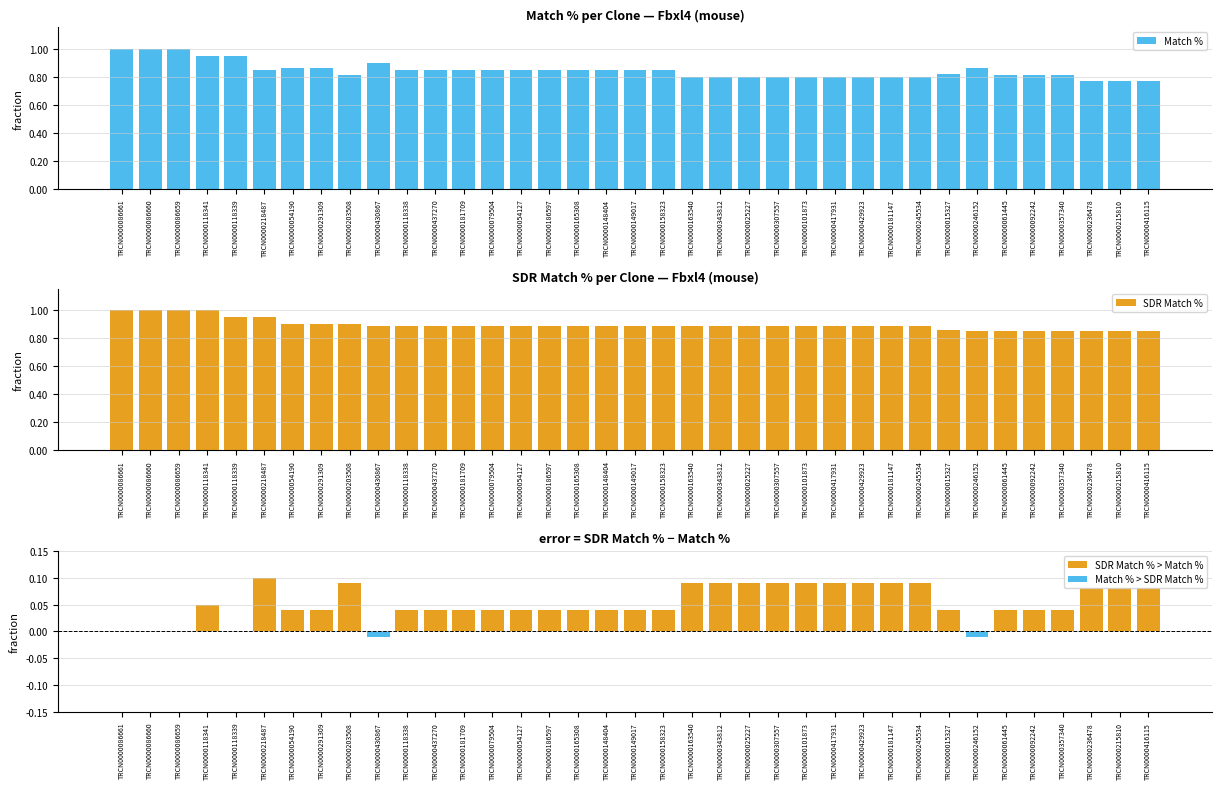

Are the bars grouped side by side (vs. stacked)?

Yes